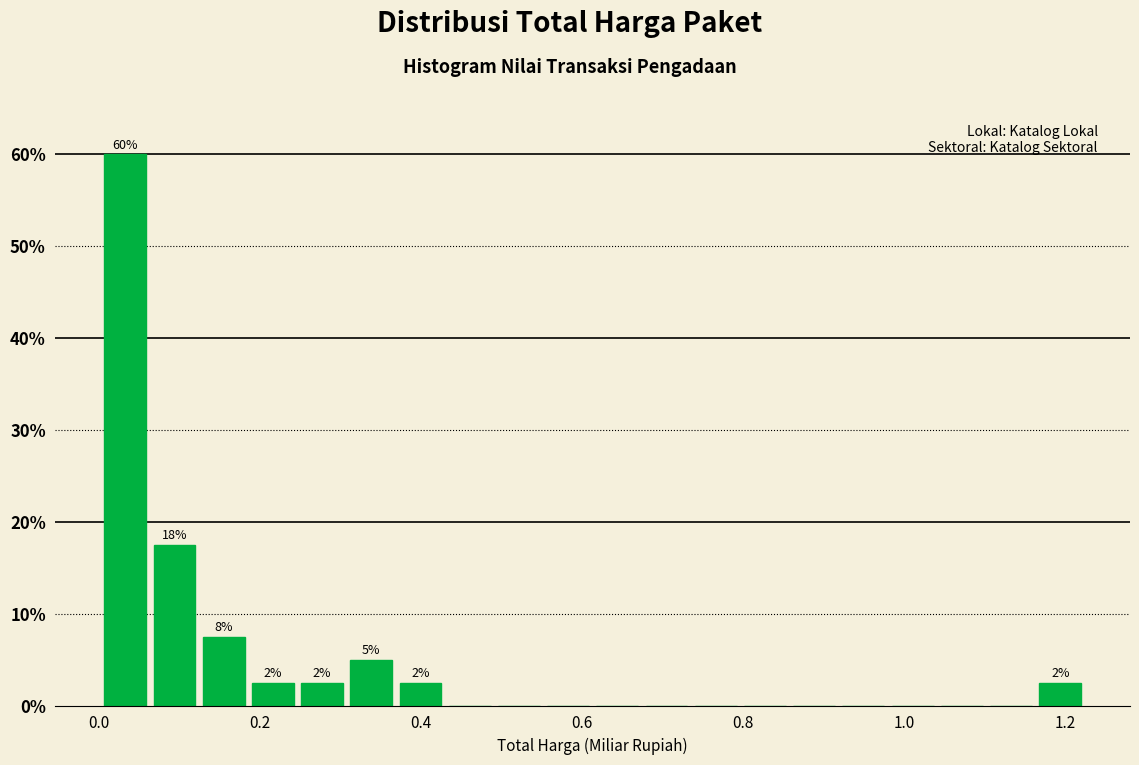

Around what value on the x-axis is the tallest bar? Give the approximate position of its centre, as read against the axis.

0.04